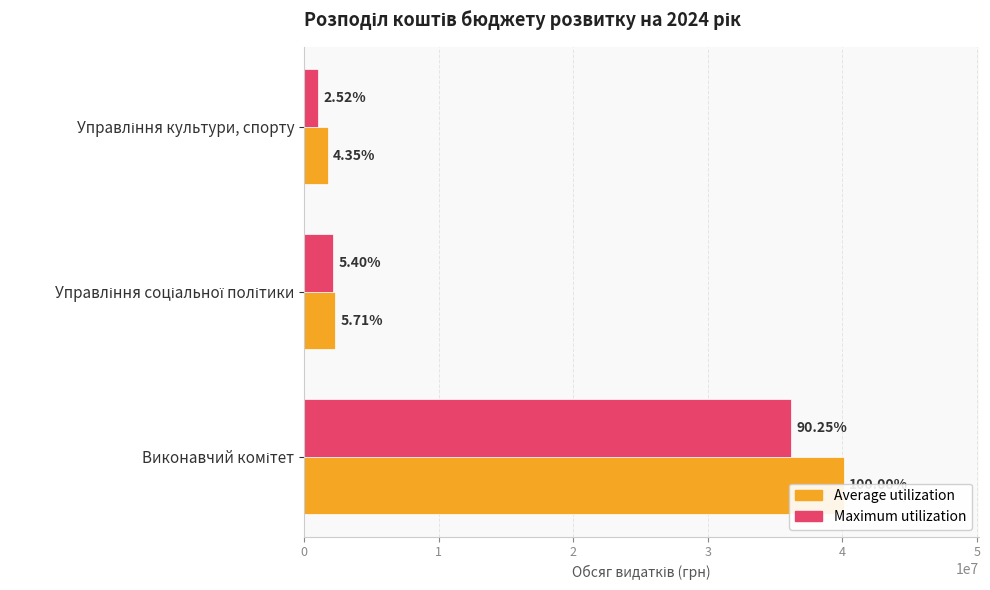

How many bars are there in total?

6